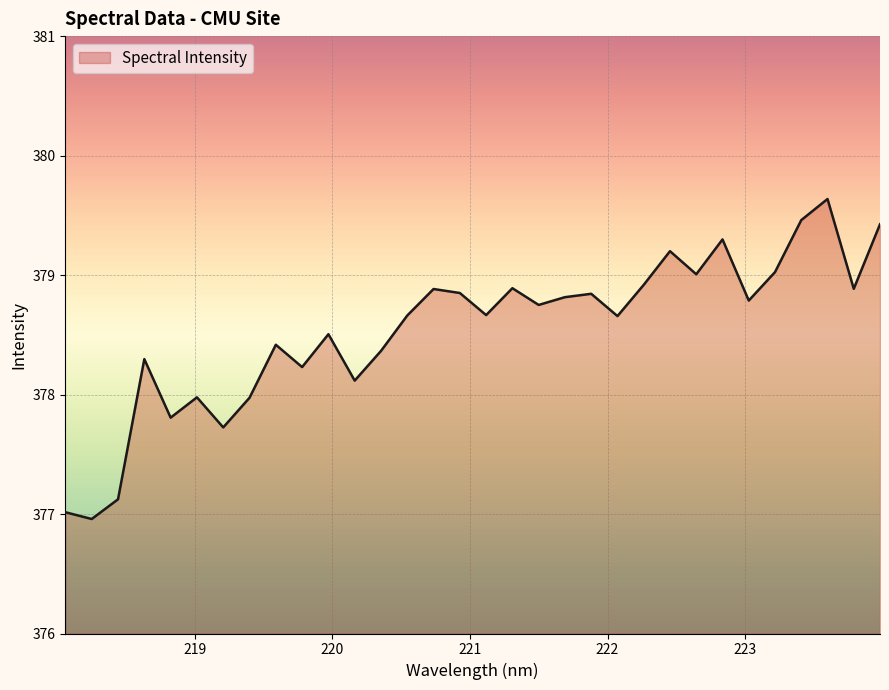

What is the difference between the maximum and minimum values?

2.7